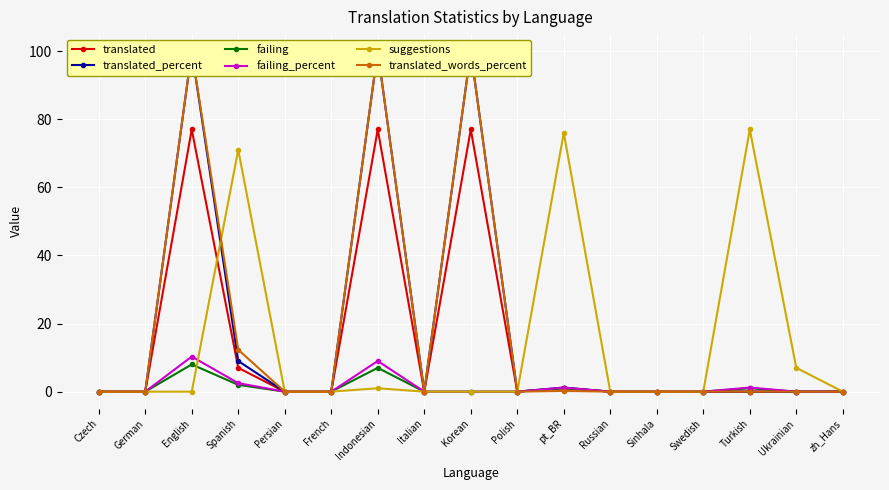

What is the label of the 12th point from the left?

Russian